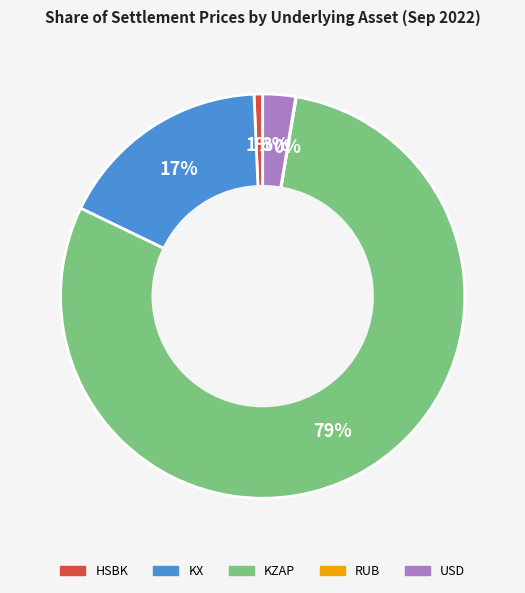

Is there any slice that represents more than half of the pie?

Yes